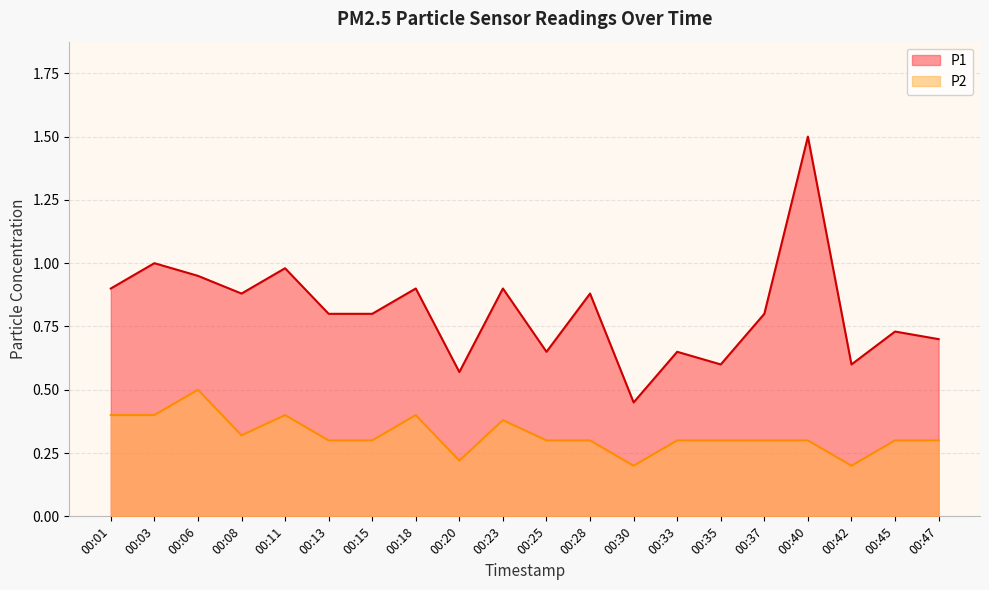

Count the P2 values in the range 0 to 1.

20